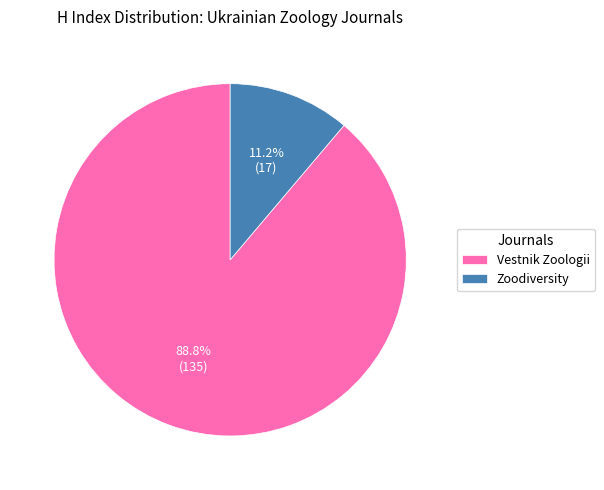

What is the total percentage of Vestnik Zoologii and Zoodiversity?

100.0%